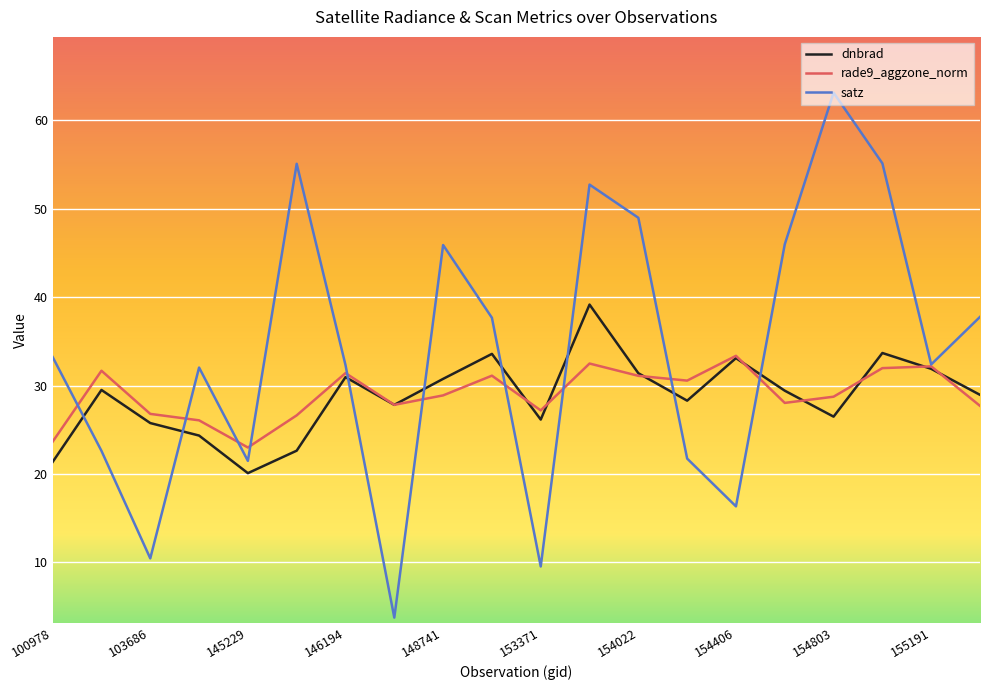

List the series in order of their peak value, lowest first.

rade9_aggzone_norm, dnbrad, satz